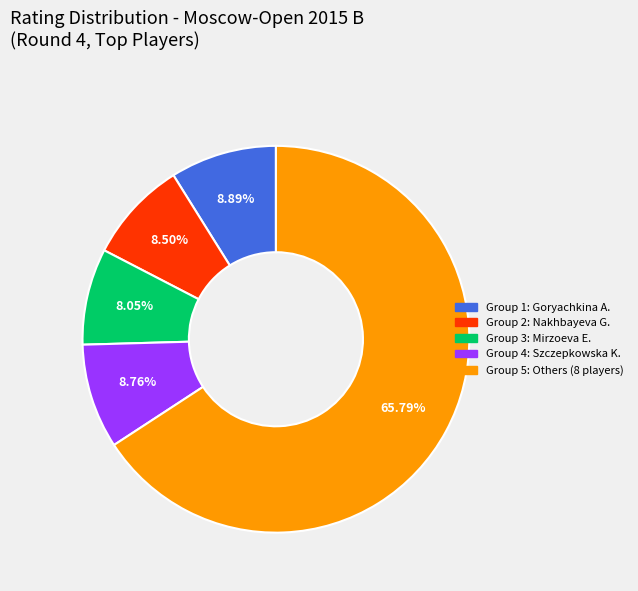

Is Group 2: Nakhbayeva G. the majority of the pie?

No